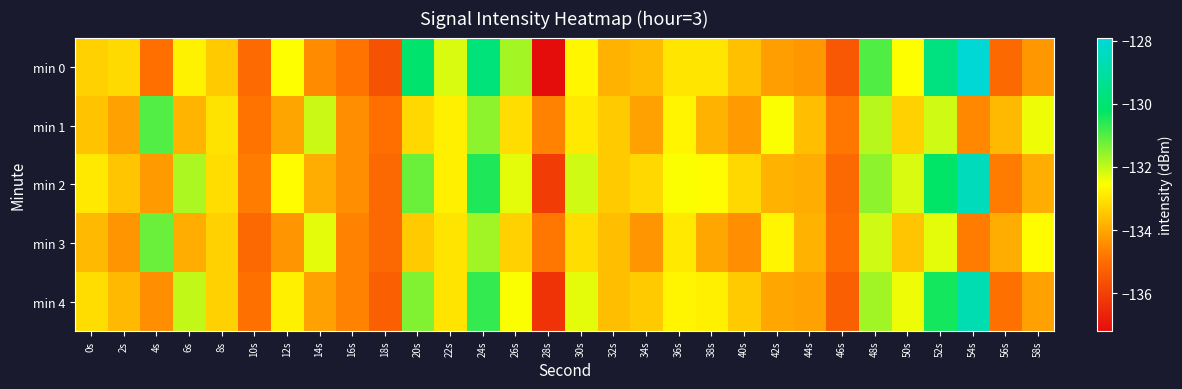

At 34s, list the series in order from largest to smallest.

min 2, min 4, min 0, min 1, min 3